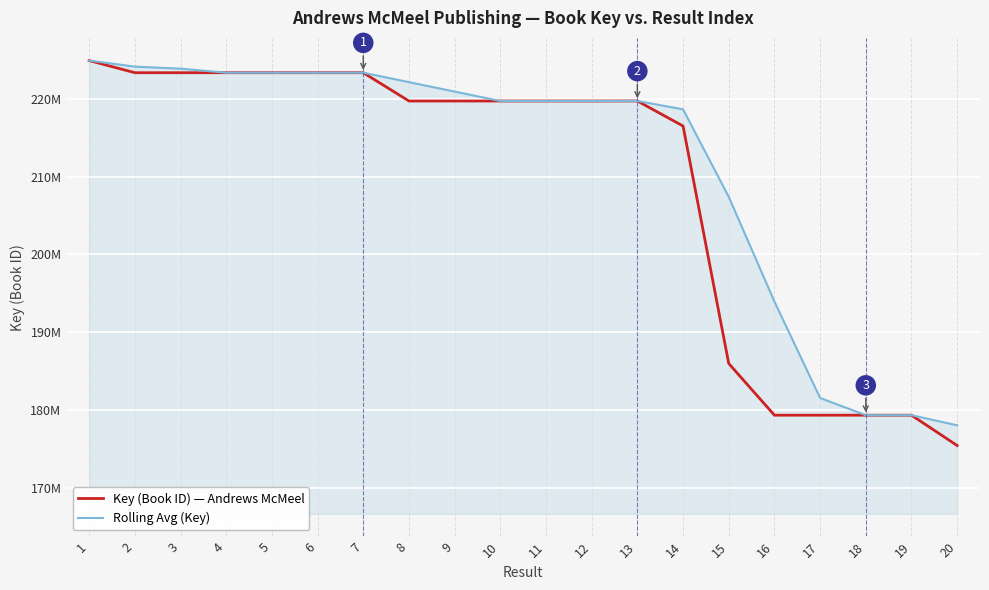

Where is Rolling Avg (Key) nearest to the value 201481833?

15